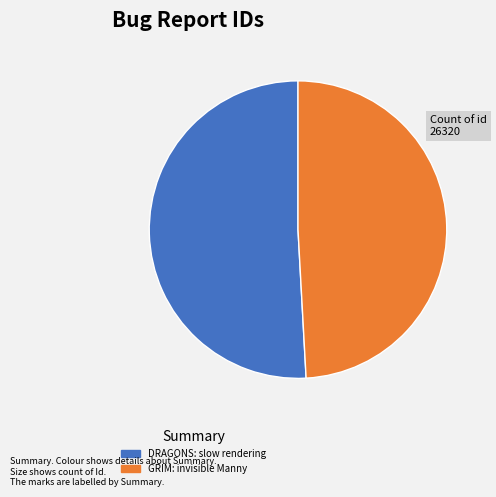

Rank the categories by value from lowest to highest.

GRIM: invisible Manny, DRAGONS: slow rendering